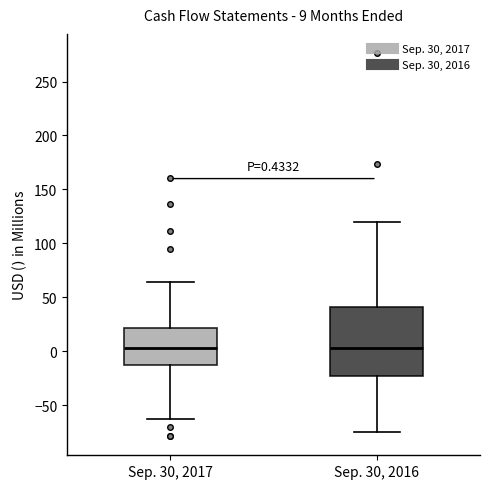

Which box is the tallest, from its lower edge to its upper edge?

Sep. 30, 2016